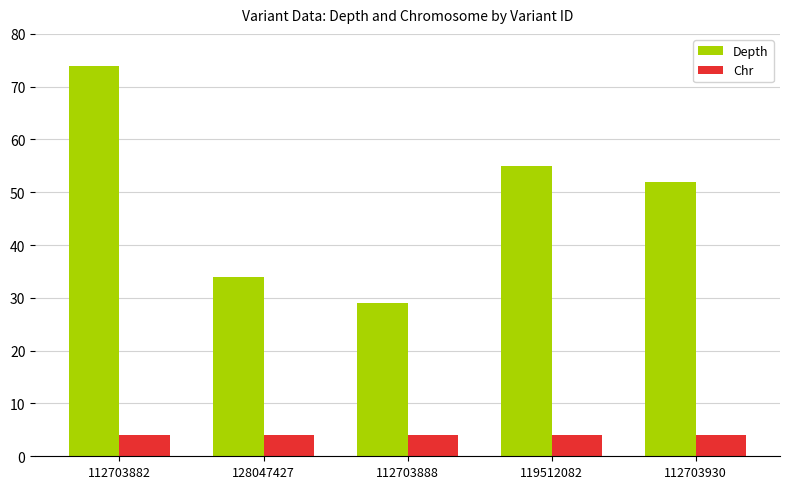

What is the difference between the highest and lowest values at 128047427?

30